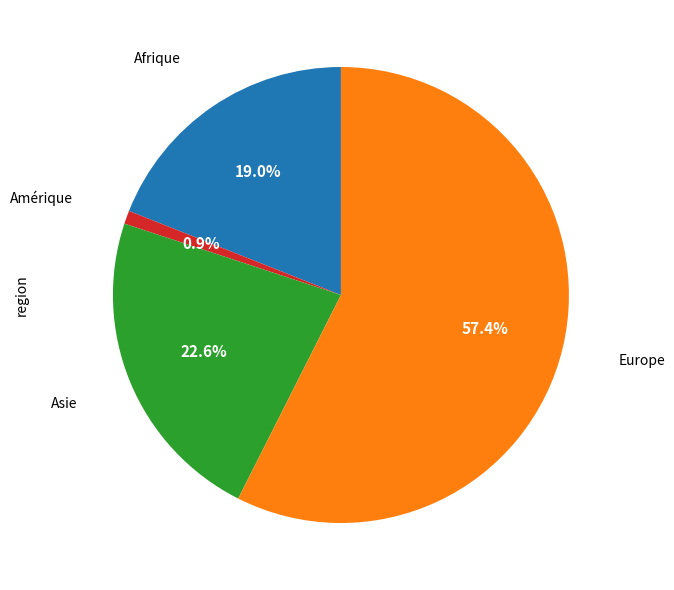

Does any single category account for the majority?

Yes